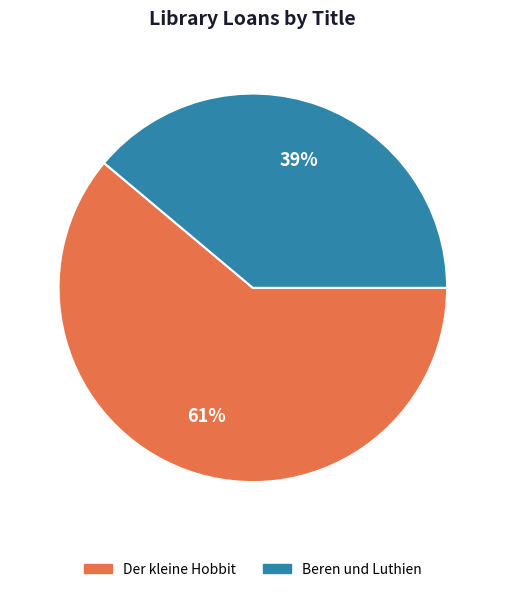

Rank the categories by value from lowest to highest.

Beren und Luthien, Der kleine Hobbit